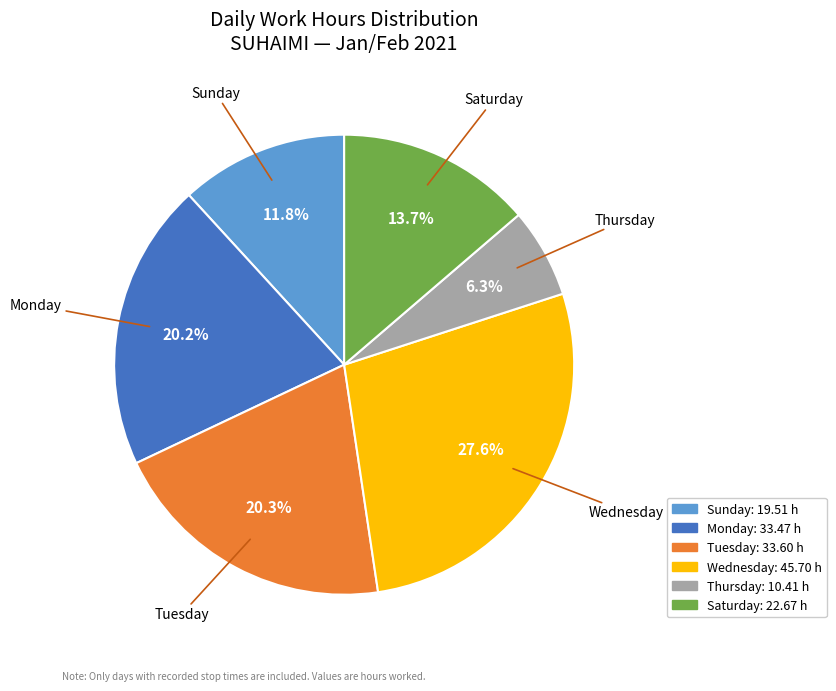

Is there any slice that represents more than half of the pie?

No